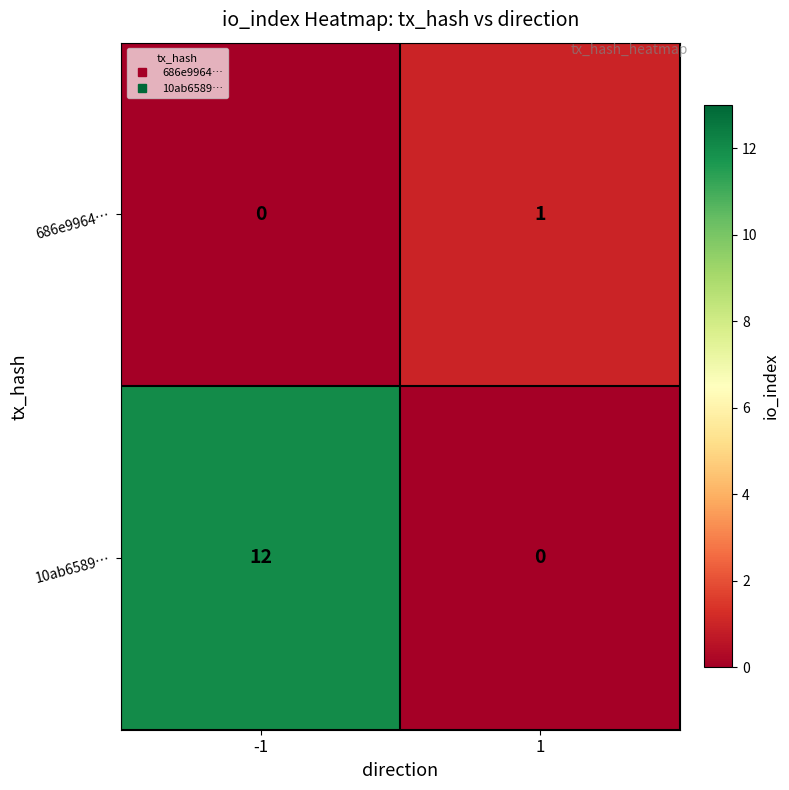

At 1, list the series in order from largest to smallest.

686e9964…, 10ab6589…